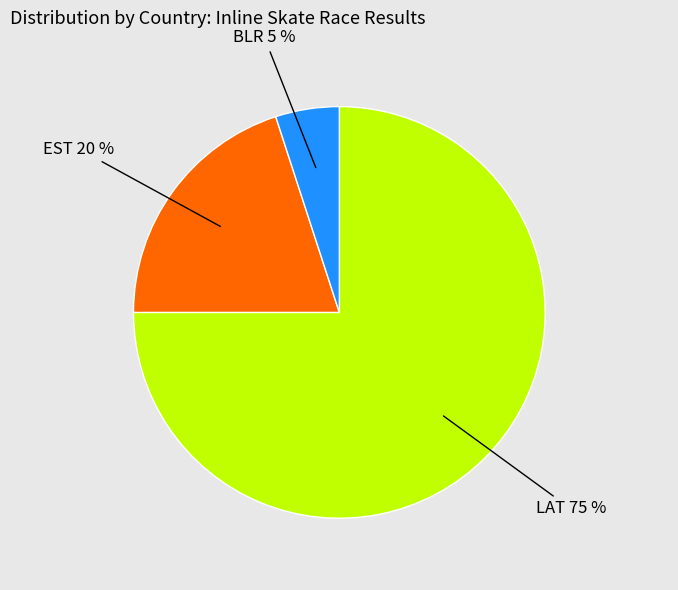

Does any single category account for the majority?

Yes